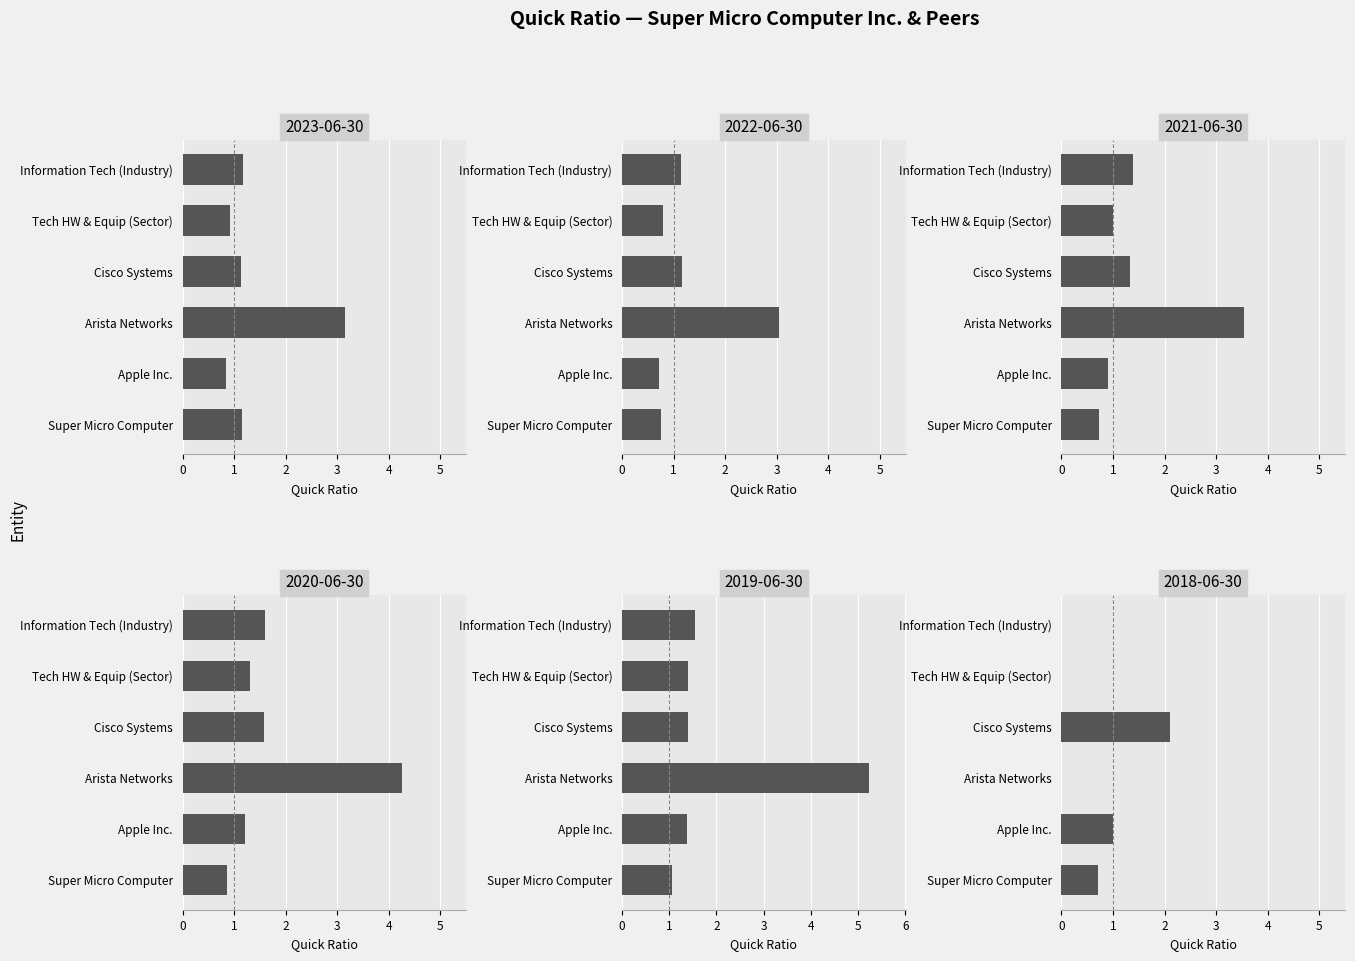

What is the minimum value for Apple Inc.?

0.7